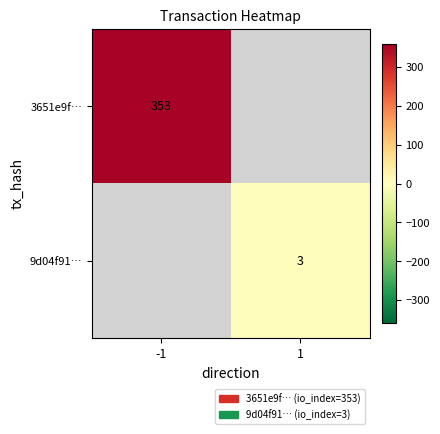

The 9d04f91… series shows 1 at 1. True or false?

False